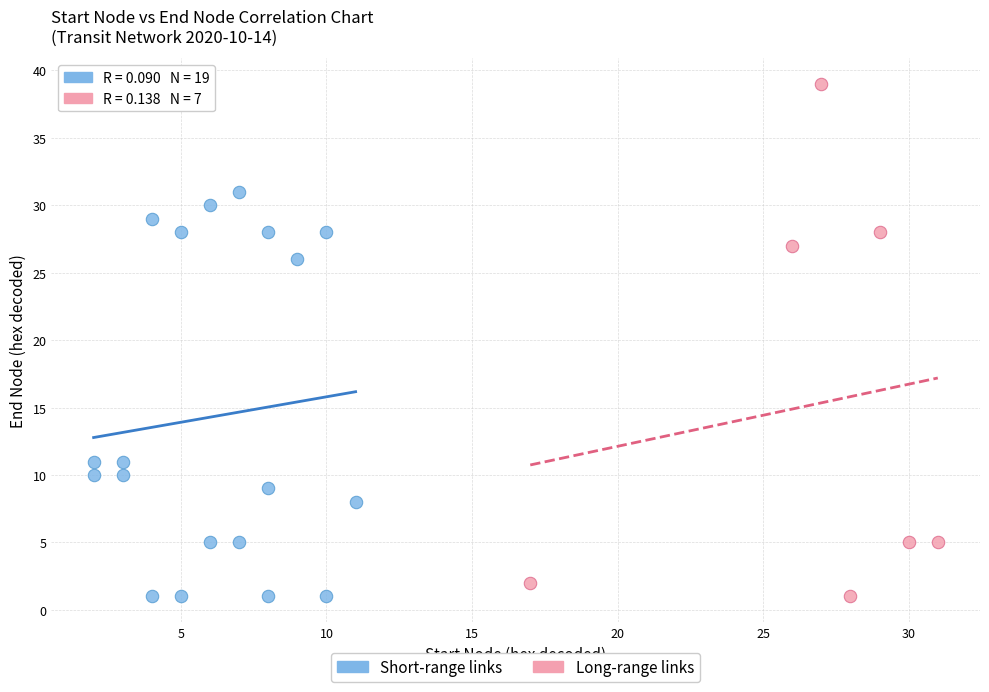

Which series contains the highest Y value?

Long-range links